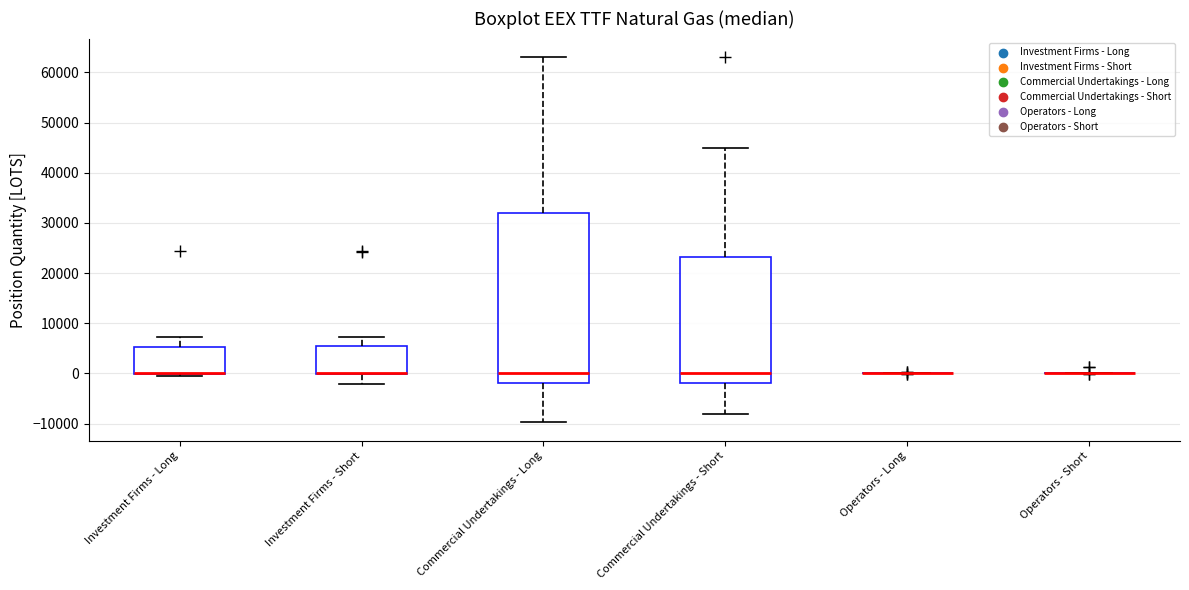

Reading left to right, read every box against the y-axis: the position of its median line, the range the box covers, and the ends of its whiskers. The values are not printed on the chart, so give them approximately, as read against the axis.

Investment Firms - Long: median 0 (drawn on the box's lower edge), box 0 to 5000, whiskers 0 (just below the box's lower edge) to 7000
Investment Firms - Short: median 0 (drawn on the box's lower edge), box 0 to 5000, whiskers -2000 to 7000
Commercial Undertakings - Long: median 0, box -2000 to 32000, whiskers -10000 to 63000
Commercial Undertakings - Short: median 0, box -2000 to 23000, whiskers -8000 to 45000
Operators - Long: box collapsed to a line at 0, whiskers 0 to 0
Operators - Short: box collapsed to a line at 0, whiskers 0 to 0